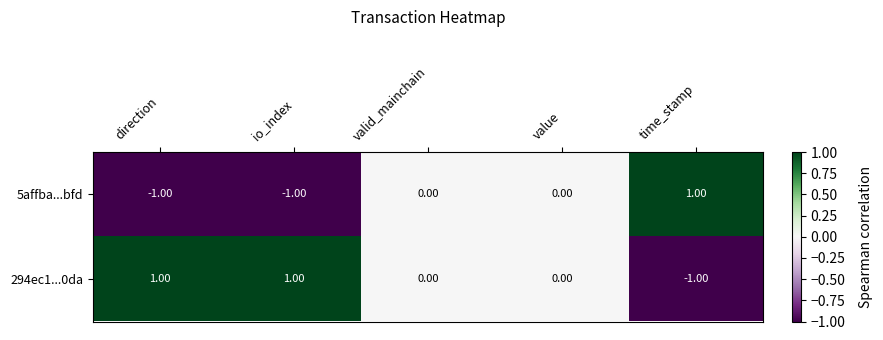

Count the number of data series in this chart.

2